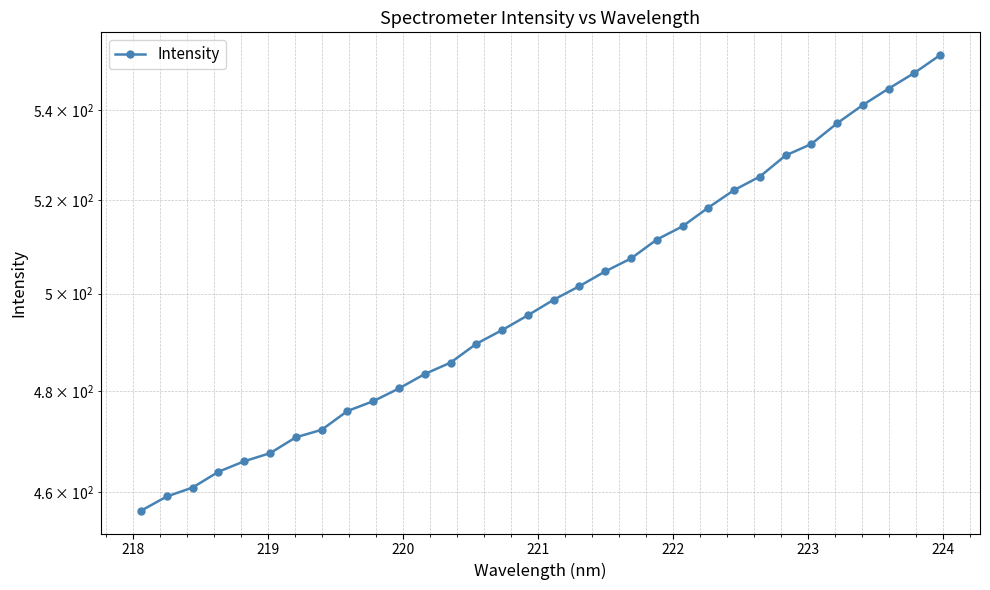

The value at 12 is 823.1. True or false?

False